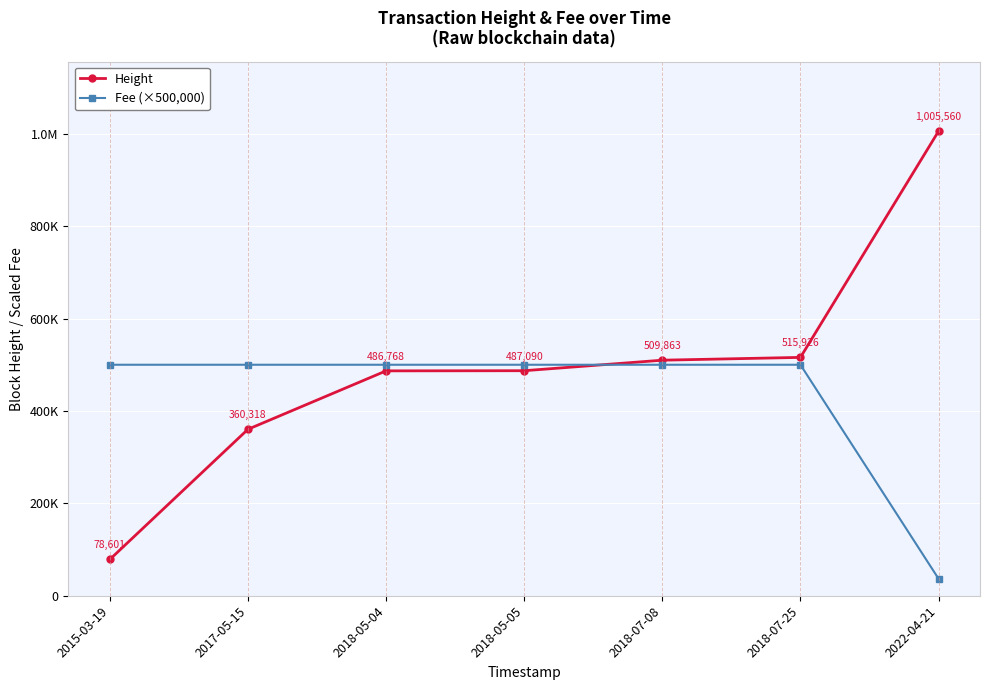

Is this an area chart (filled region under the line)?

No